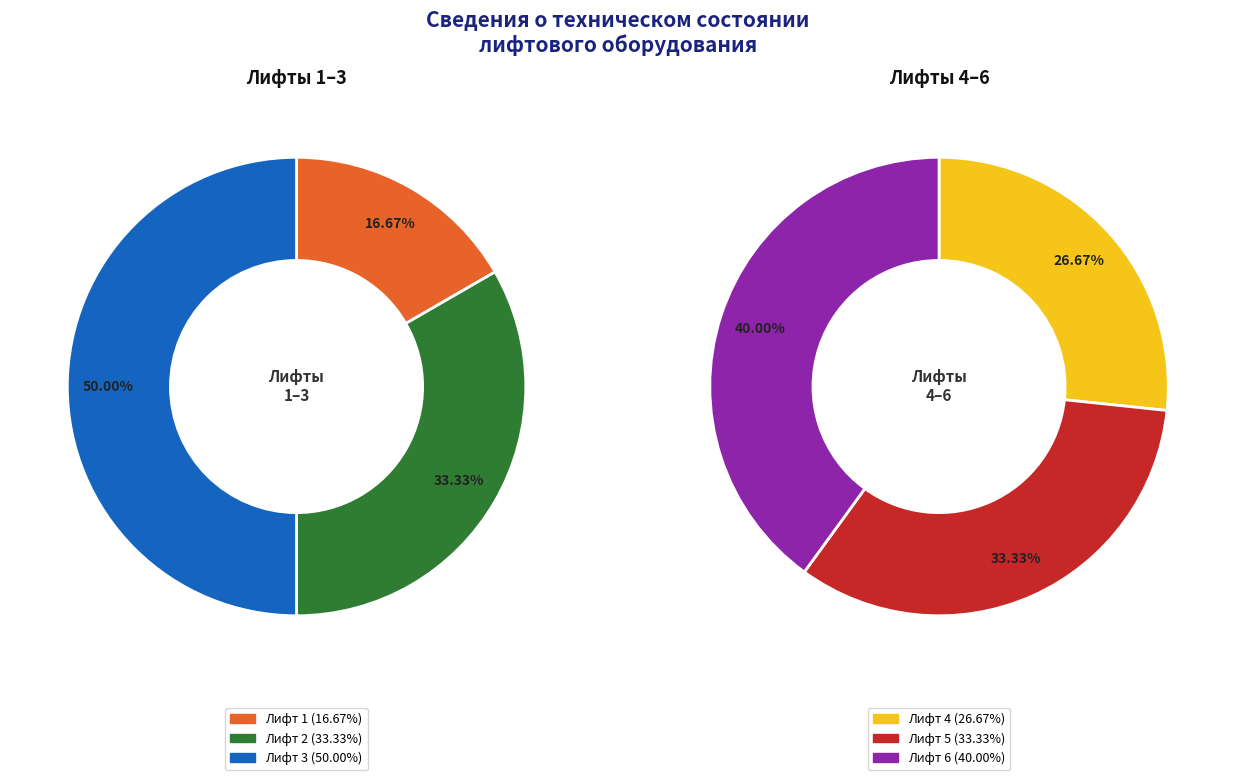

Does Лифт 3 account for over 50% of the chart?

No